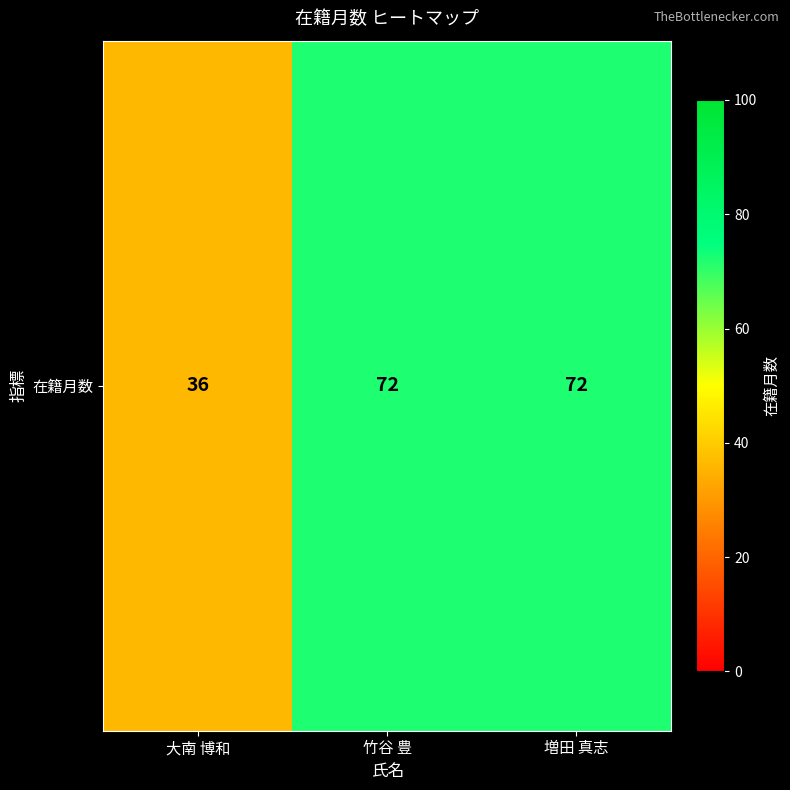

True or false: the data shows 118 at 竹谷 豊.

False